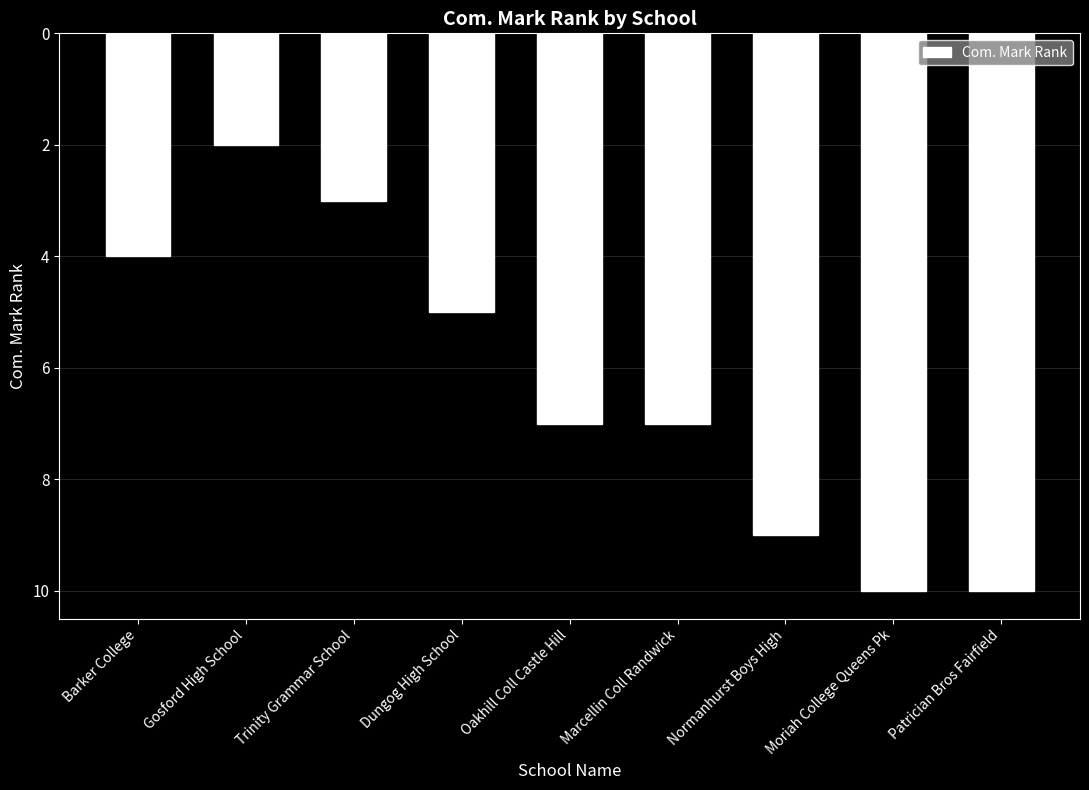

Reading left to right, transcribe all the data shown in this chart.

4	2	3	5	7	7	9	10	10